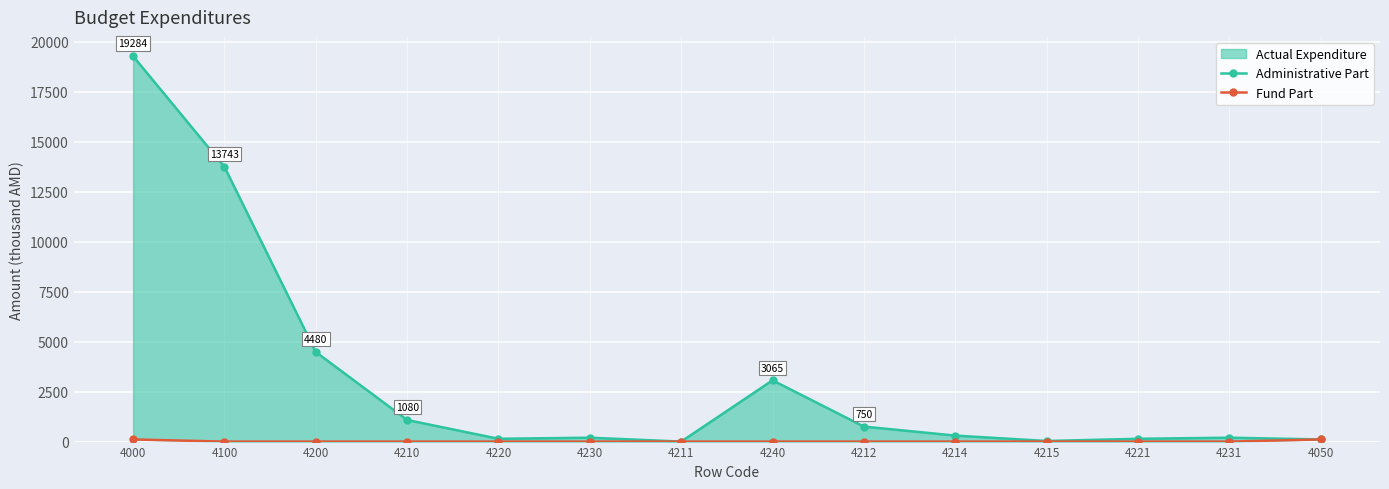

True or false: Administrative Part and Fund Part cross at least once.

False